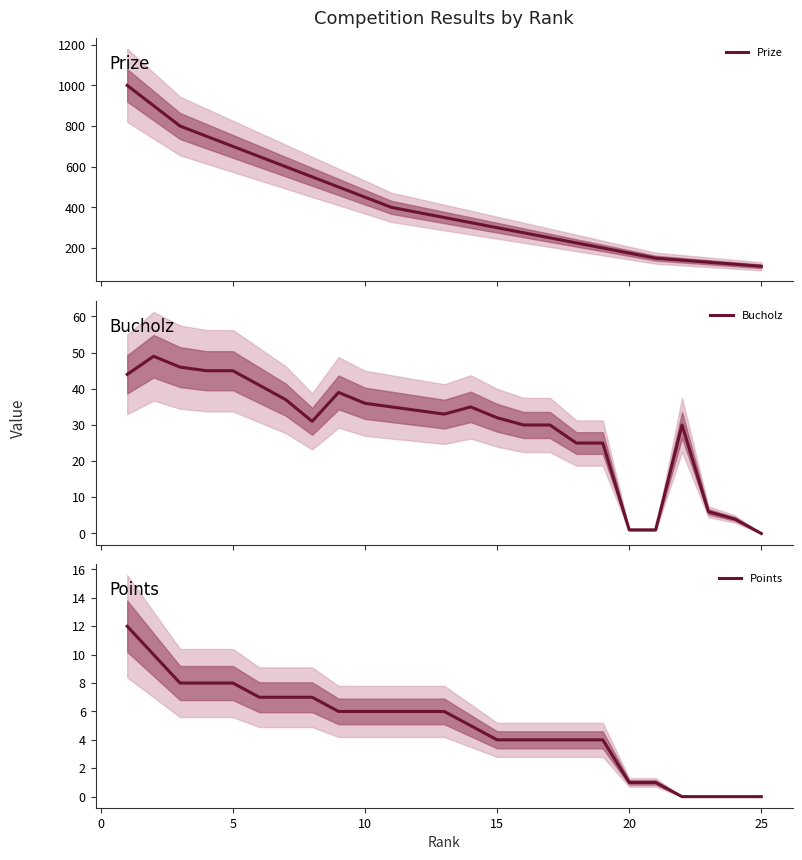

What is the highest value of the Bucholz series?

49